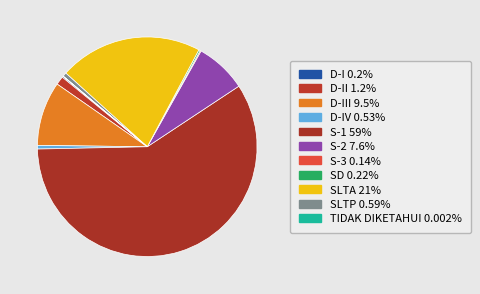

What is the majority slice?

S-1